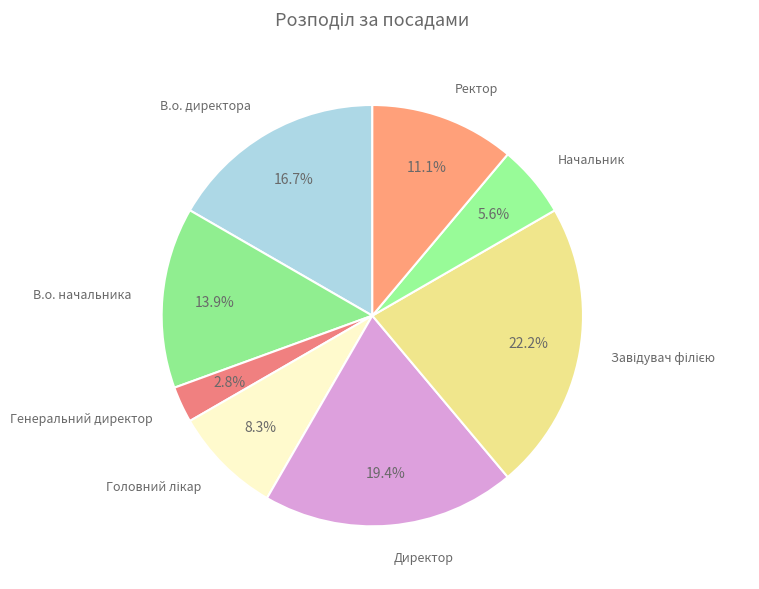

How many segments does this pie chart have?

8